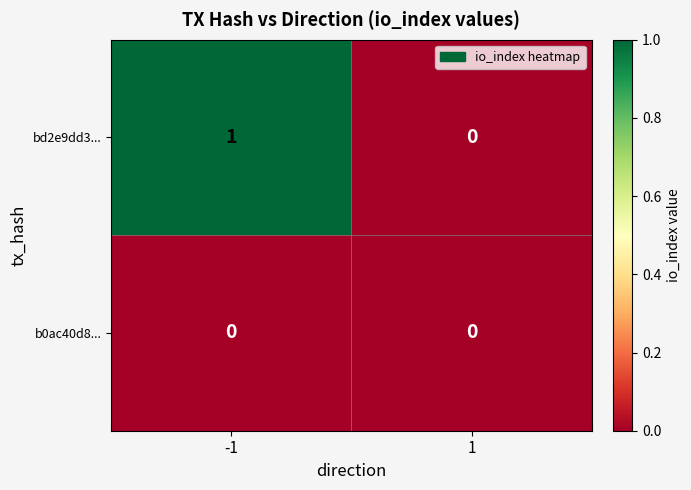

Is the value of b0ac40d8... at 1 greater than the value of bd2e9dd3... at -1?

No